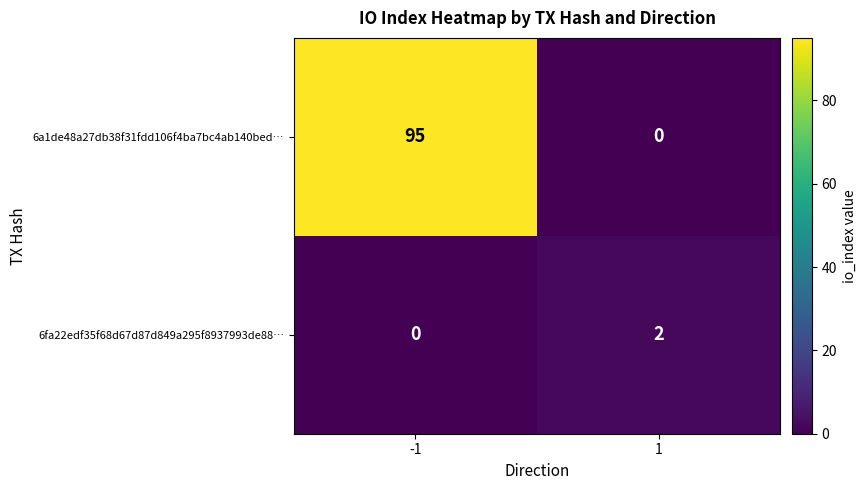

Reading right to left, transcribe all the data shown in this chart.

6a1de48a27db38f31fdd106f4ba7bc4ab140bed…: 0	95
6fa22edf35f68d67d87d849a295f8937993de88…: 2	0